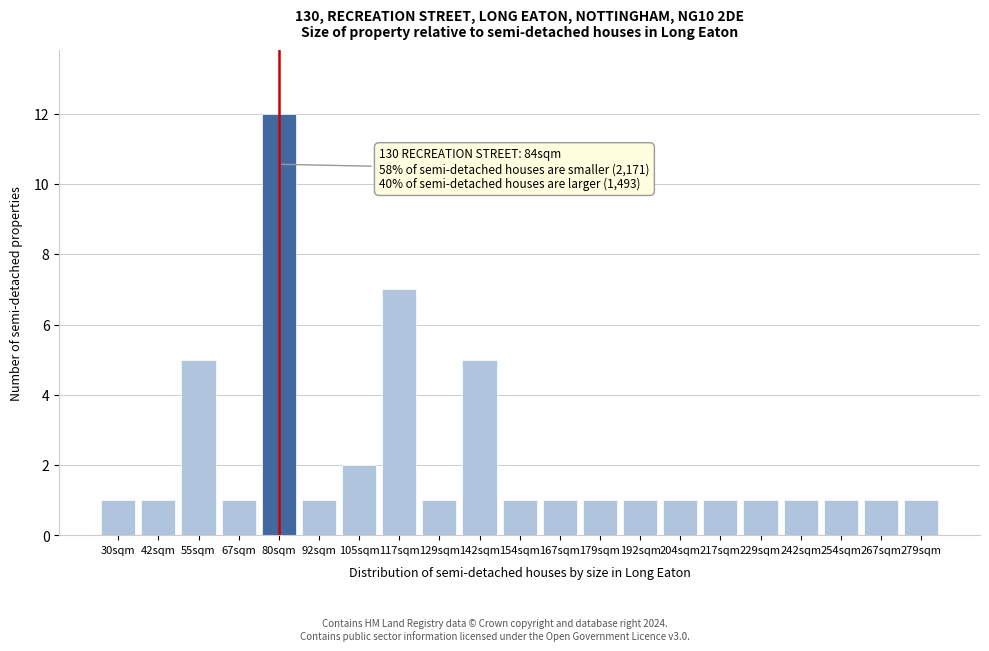

Reading right to left, transcribe all the data shown in this chart.

1	1	1	1	1	1	1	1	1	1	1	5	1	7	2	1	12	1	5	1	1